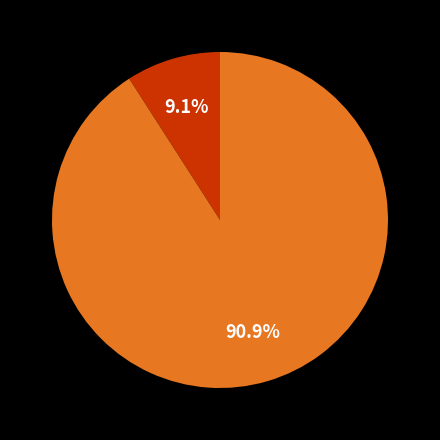

Is there any slice that represents more than half of the pie?

Yes